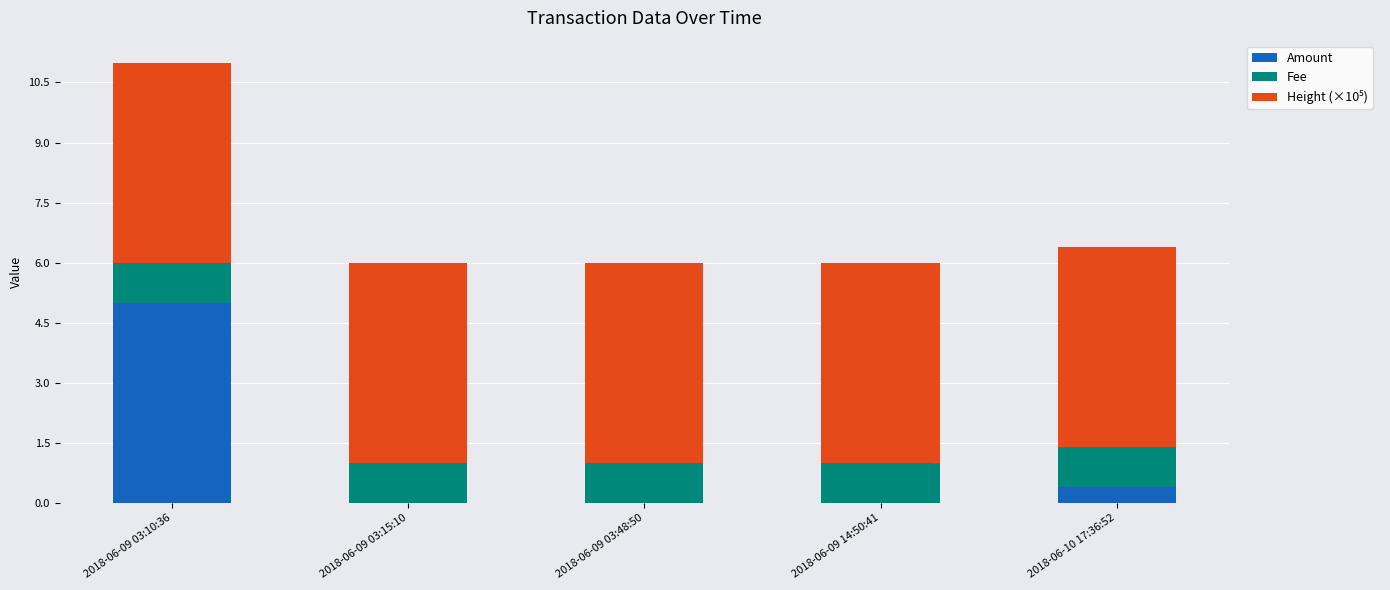

True or false: Amount has a value of -2.3 at 2018-06-09 03:48:50.

False